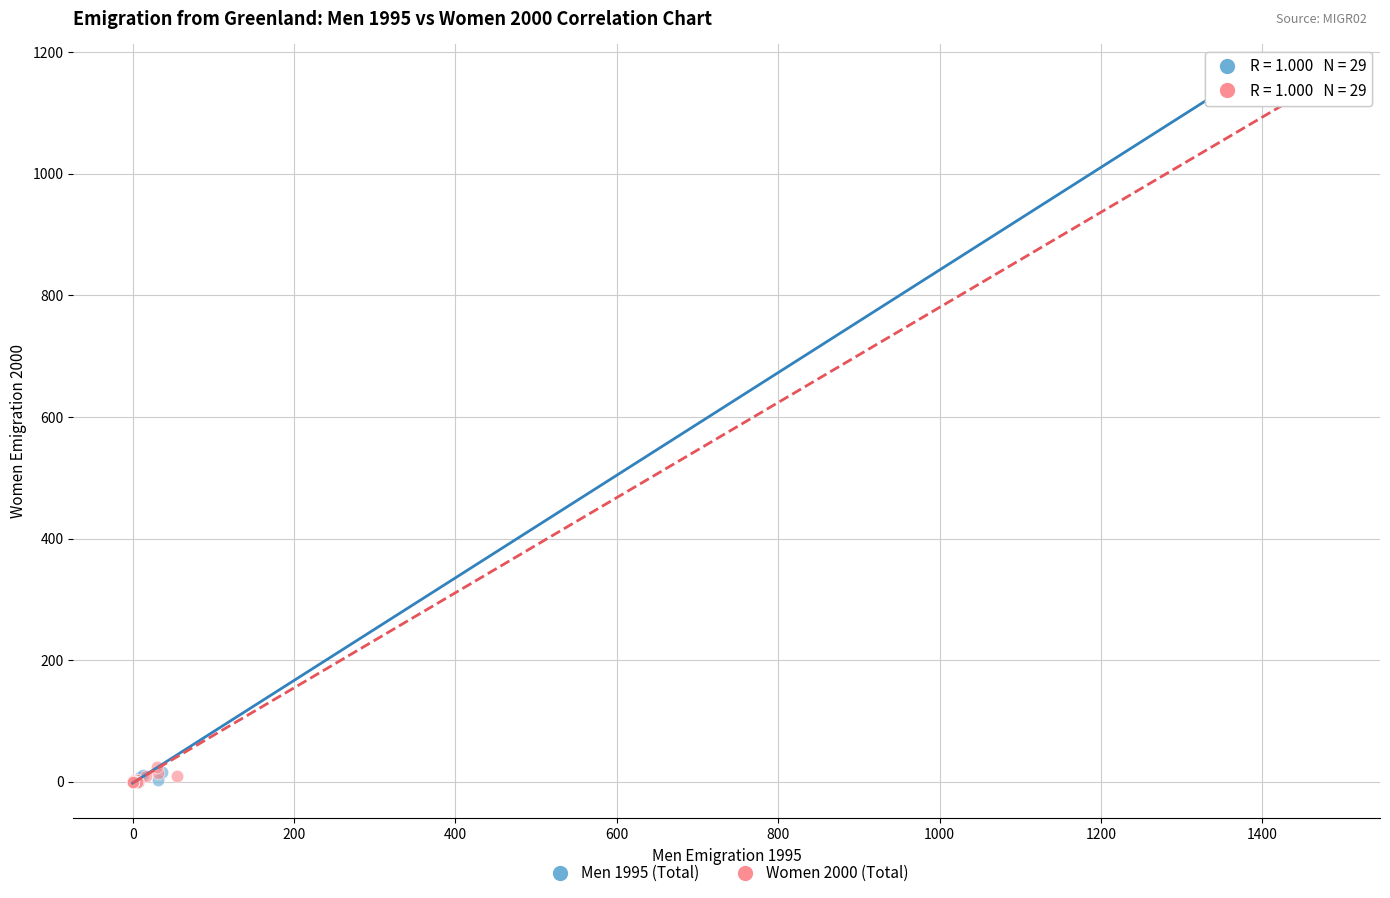

Which series has the largest Y range (max minus min)?

Men 1995 (Total)